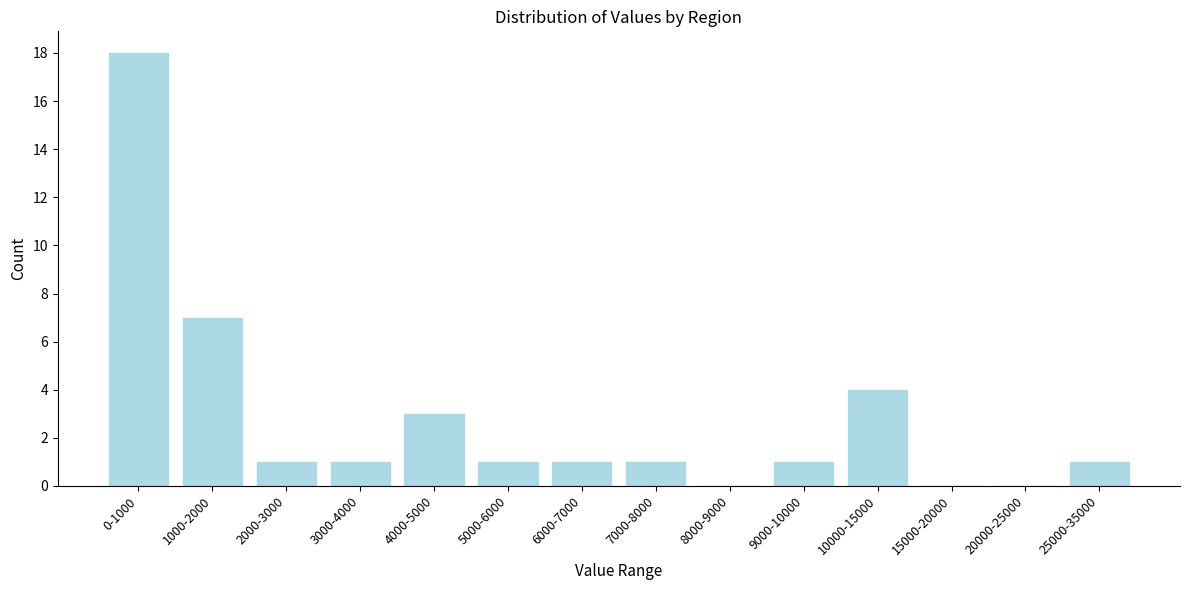

Reading left to right, what are all the values shown in this chart?

0-1000=18	1000-2000=7	2000-3000=1	3000-4000=1	4000-5000=3	5000-6000=1	6000-7000=1	7000-8000=1	8000-9000=0	9000-10000=1	10000-15000=4	15000-20000=0	20000-25000=0	25000-35000=1